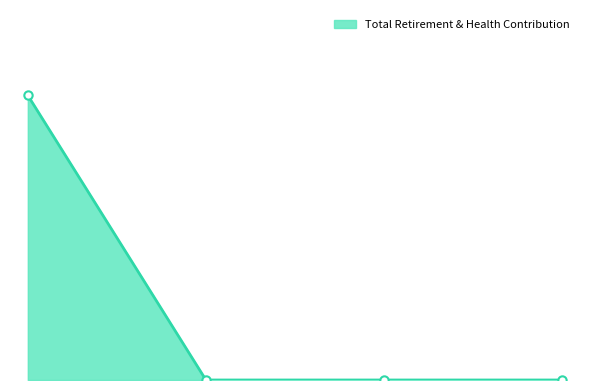

How many values are between 0 and 23647?

4